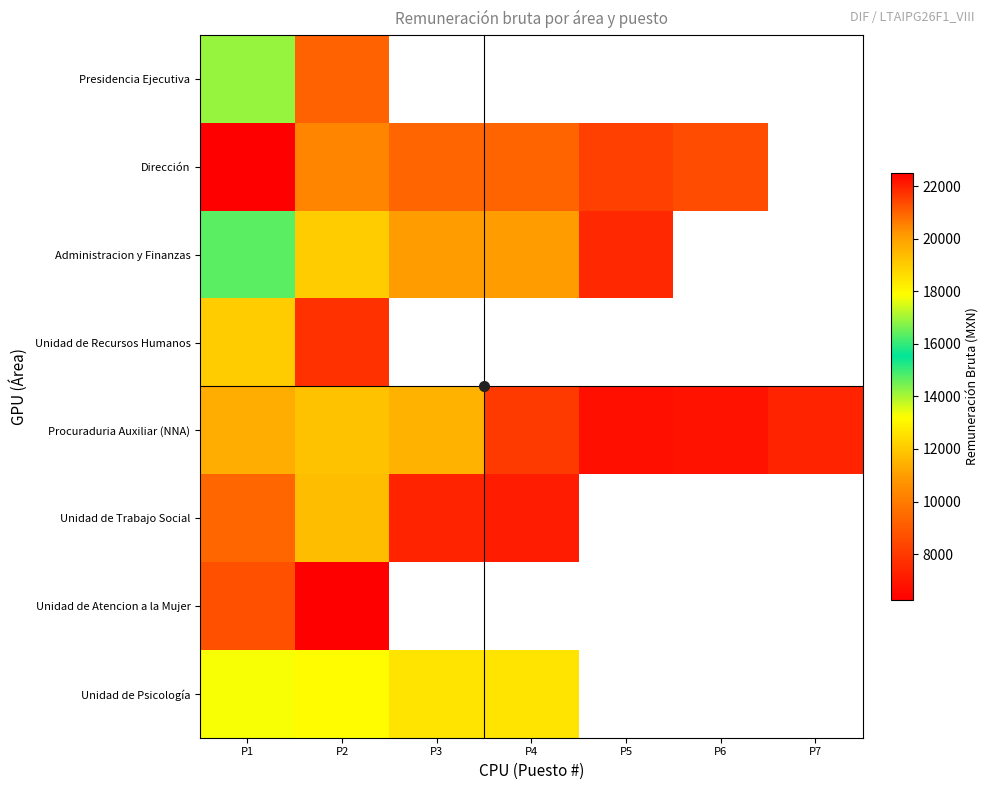

At which category is the sum across all series the highest?

P1